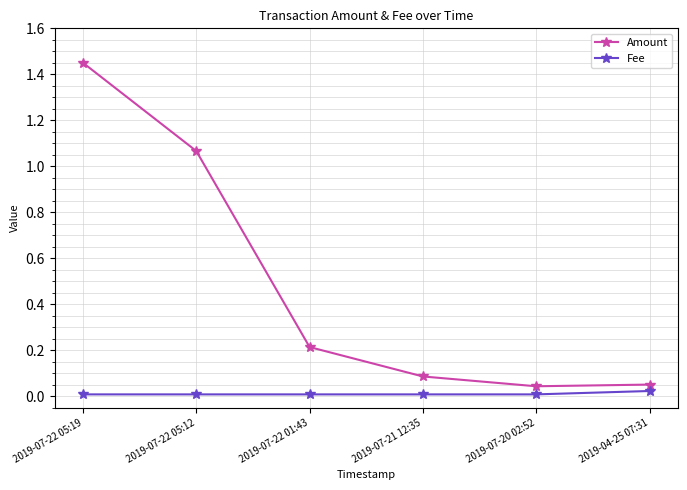

At which category does the chart reach its peak across all series?

2019-07-22 05:19